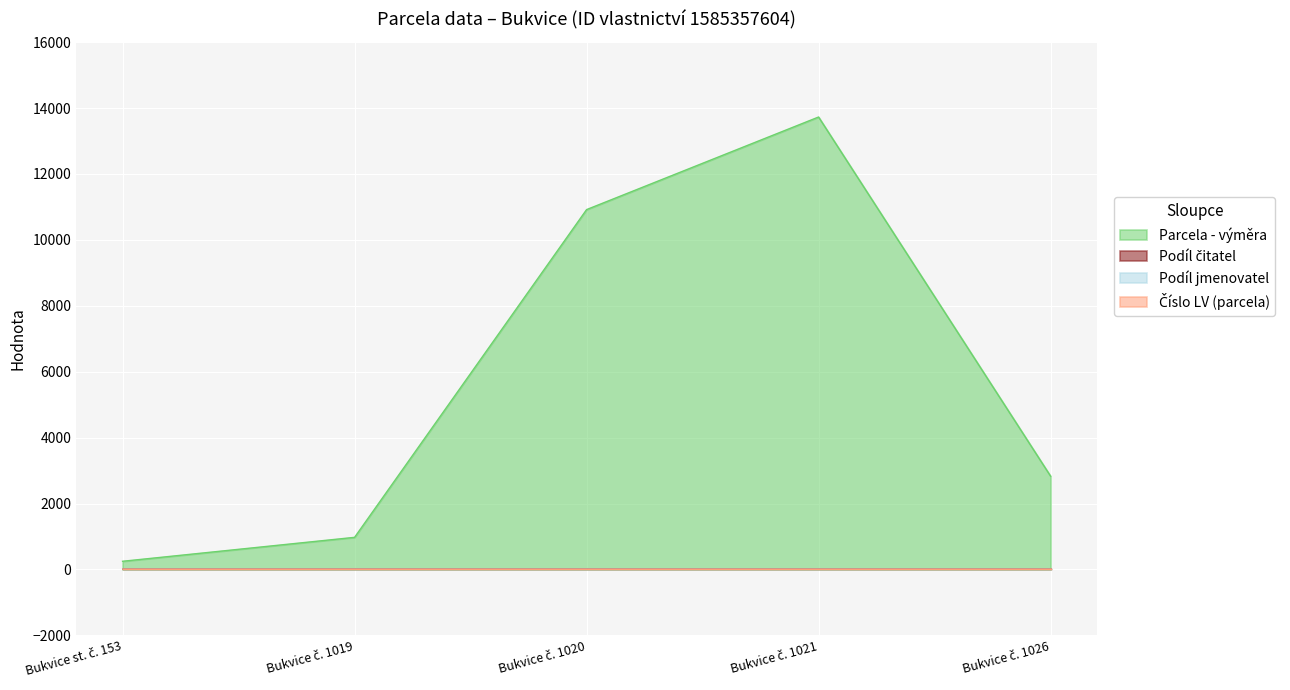

Rank the series by their maximum value, from highest to lowest.

Parcela - výměra, Číslo LV (parcela), Podíl čitatel, Podíl jmenovatel